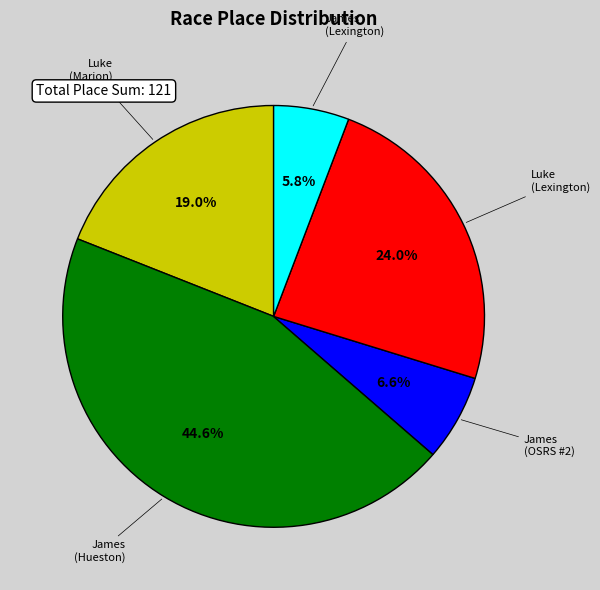

Does any single category account for the majority?

No